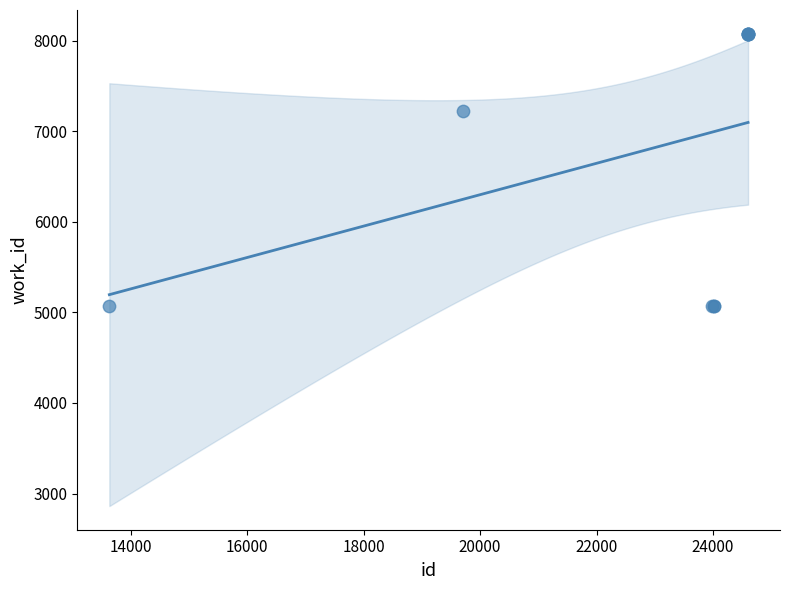

What Y value in the scatter plot is closest to 6574?

7226